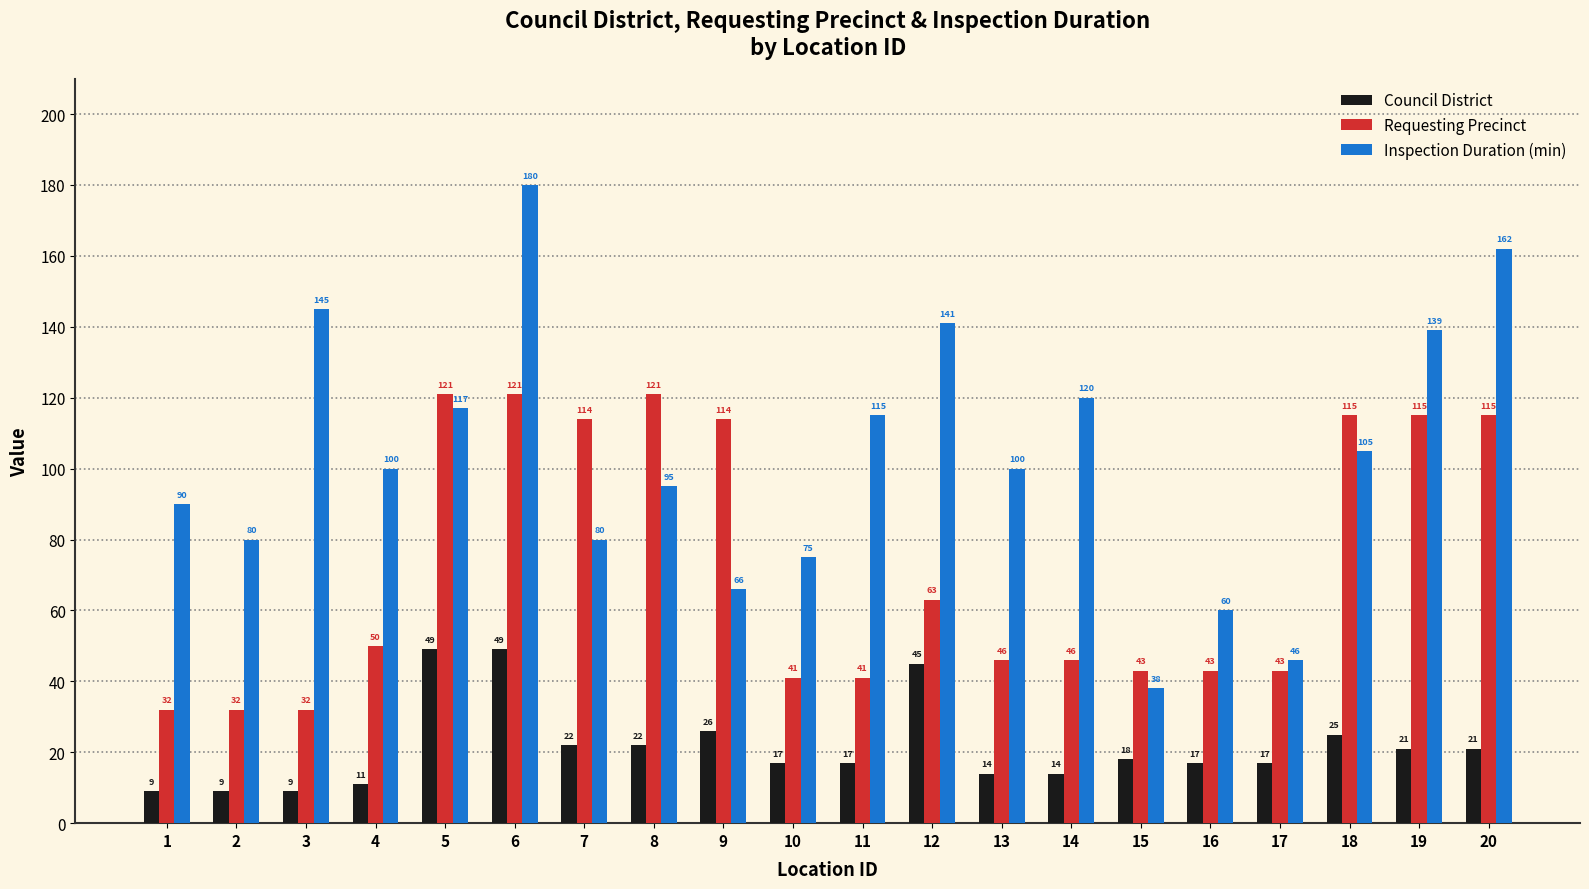

At 5, list the series in order from largest to smallest.

Requesting Precinct, Inspection Duration (min), Council District